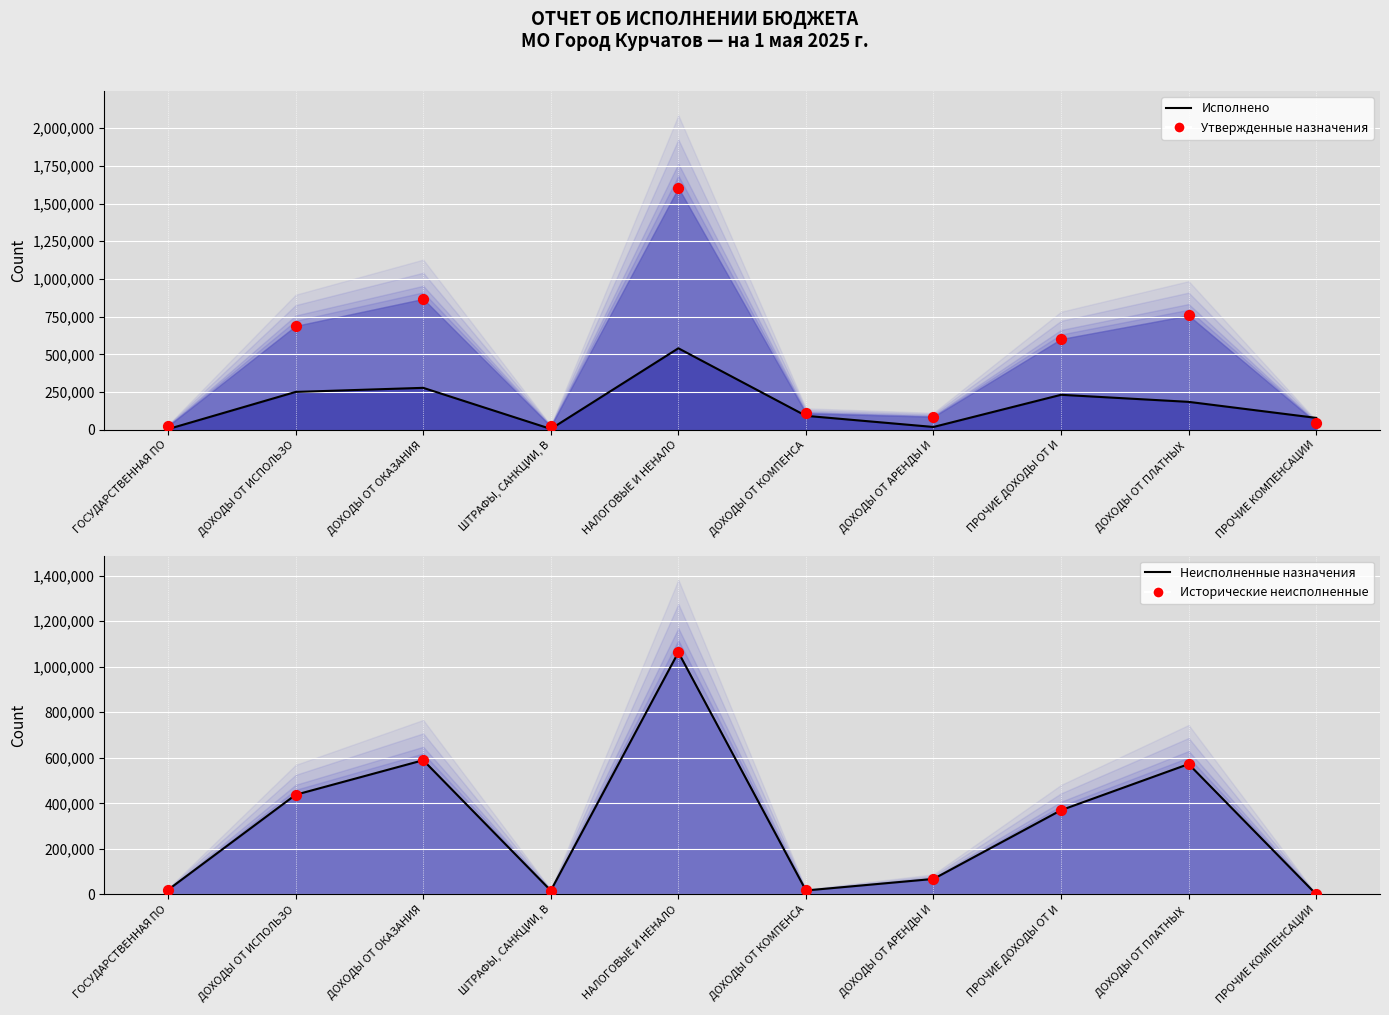

Which series contains the lowest Y value?

Неисполненные (линия)